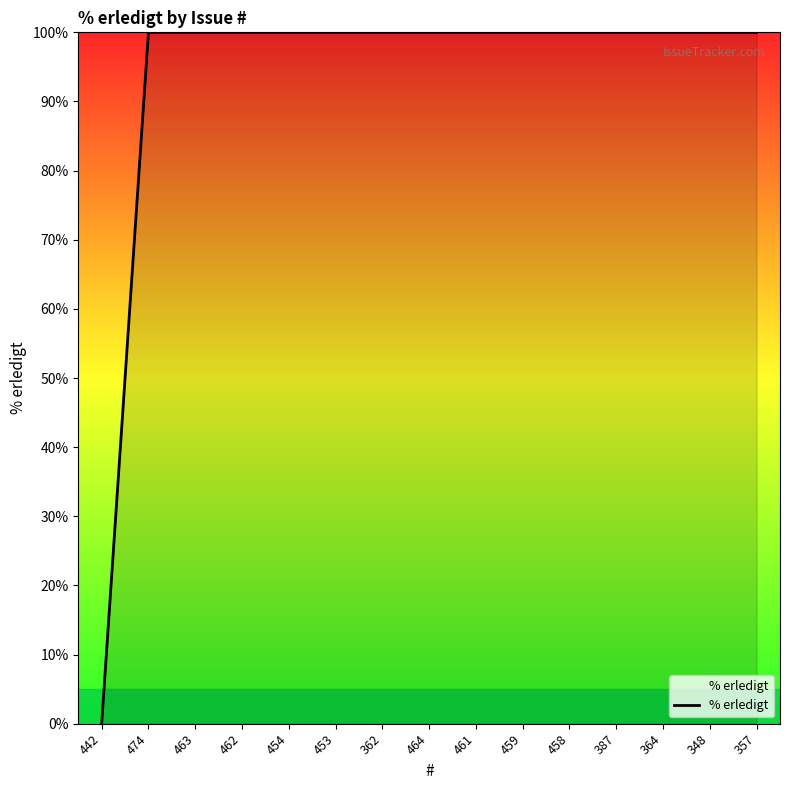

What is the difference between the maximum and minimum values?

100